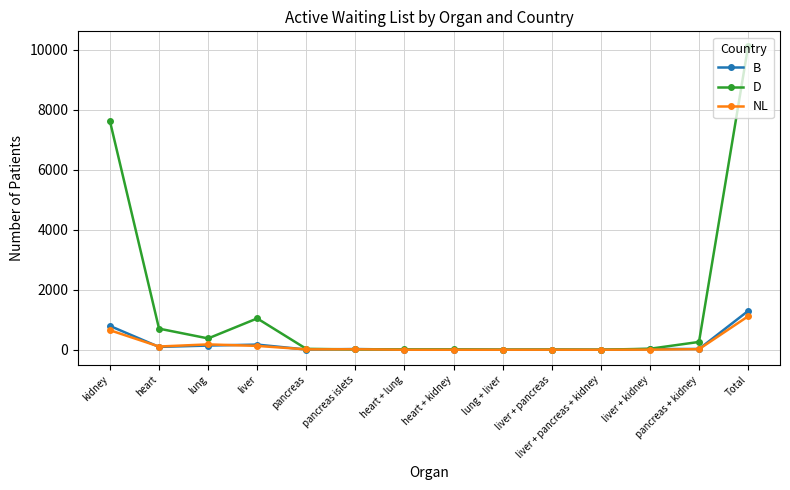

Is it true that D equals 1456 at liver?

False